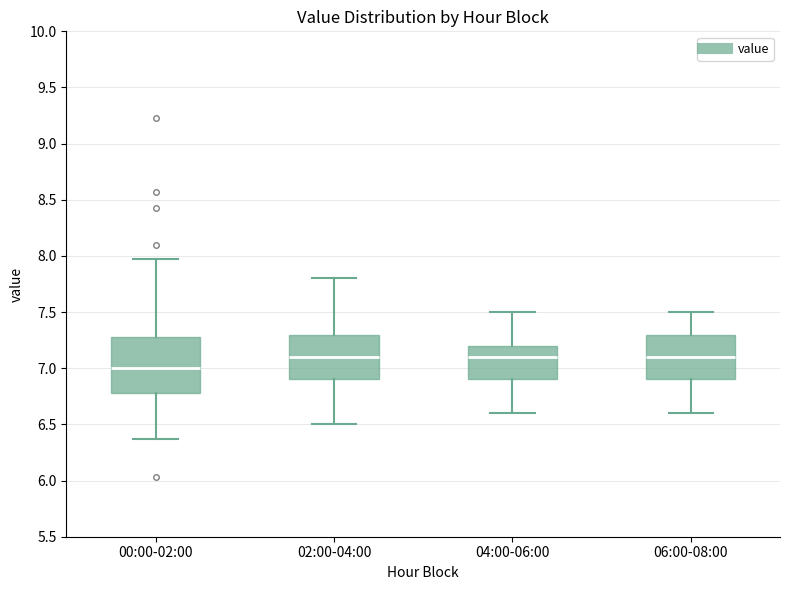

Where does the median line of the box for 04:00-06:00 sit on the y-axis? The values are not printed on the chart, so give them approximately, as read against the axis.

7.10